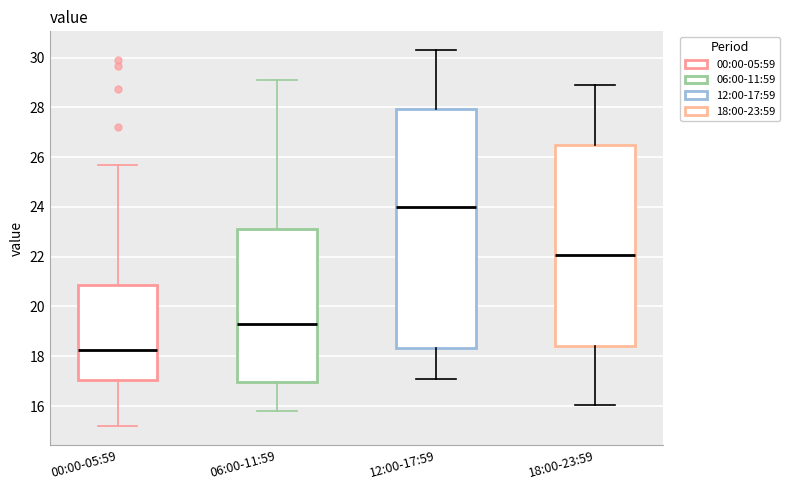

Reading left to right, read every box against the y-axis: the position of its median line, the range the box covers, and the ends of its whiskers. The values are not printed on the chart, so give them approximately, as read against the axis.

00:00-05:59: median 18.2, box 17.0 to 20.8, whiskers 15.2 to 25.8
06:00-11:59: median 19.4, box 17.0 to 23.2, whiskers 15.8 to 29.2
12:00-17:59: median 24.0, box 18.4 to 28.0, whiskers 17.2 to 30.4
18:00-23:59: median 22.0, box 18.4 to 26.4, whiskers 16.0 to 29.0